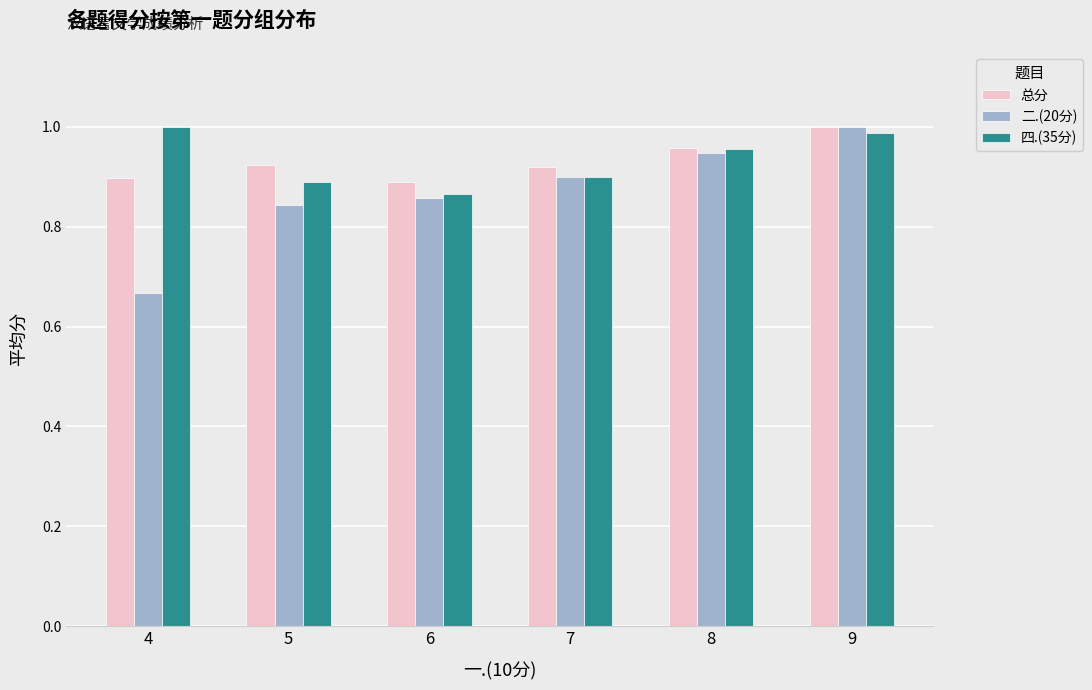

Is it true that 四.(35分) equals 1.0 at 4?

True